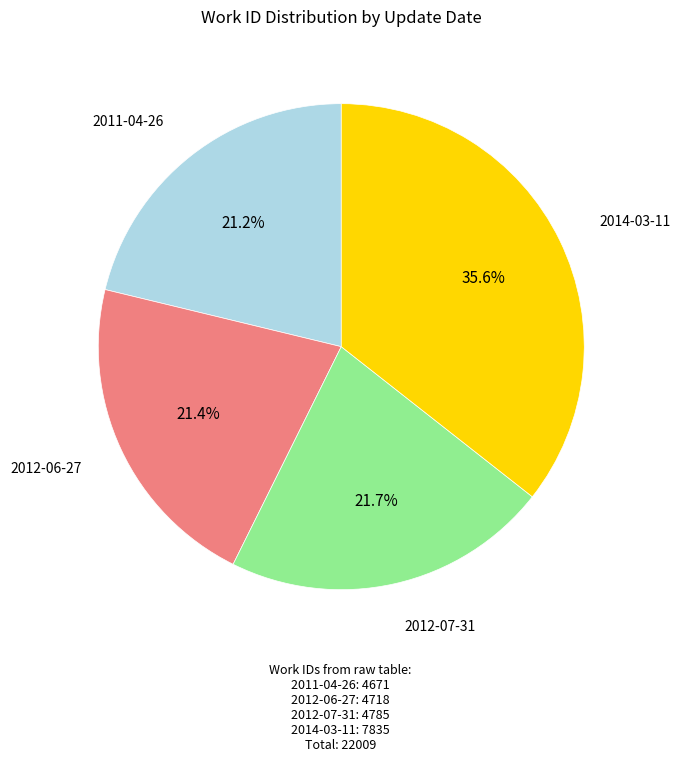

How much of the chart is everything except 2011-04-26?

78.8%